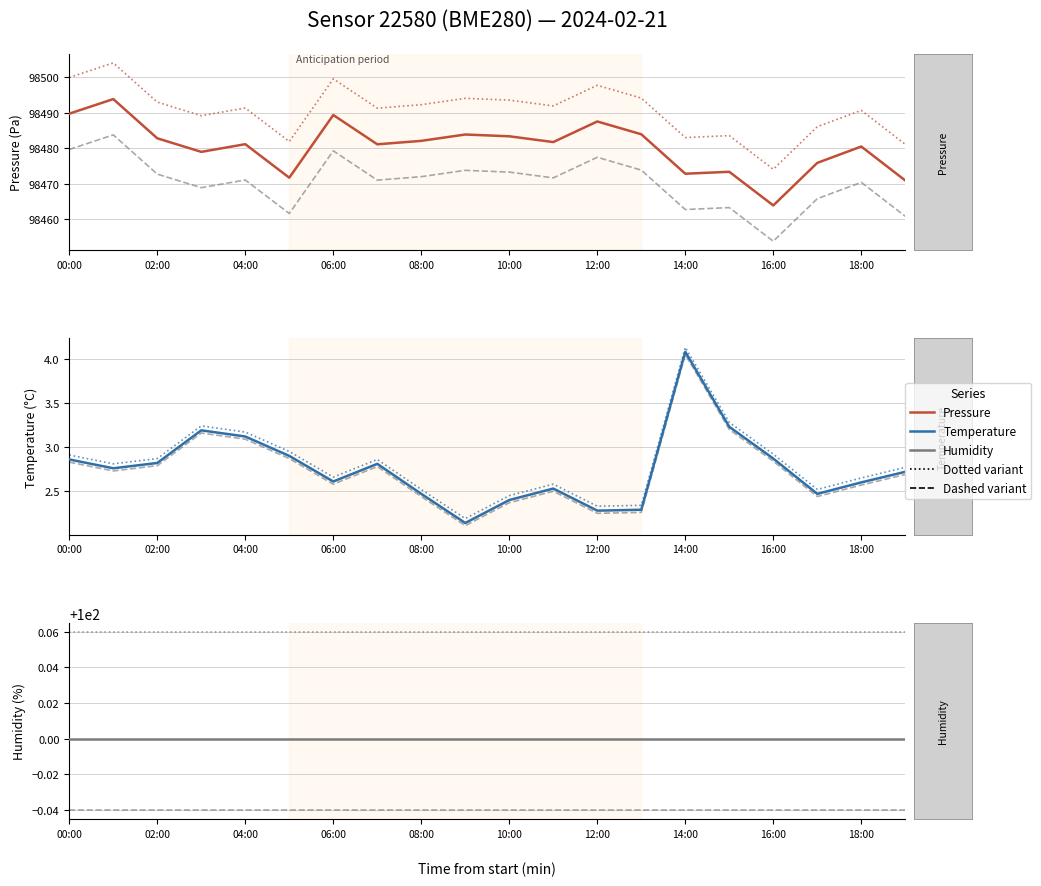

Which has a higher value, 16:00 or 14:00?

14:00